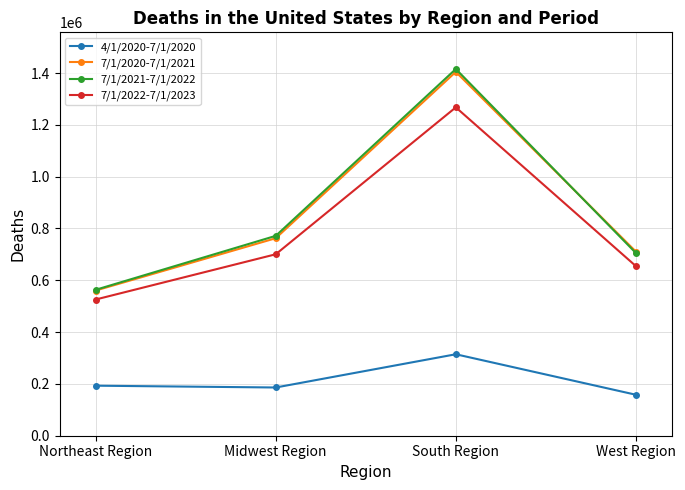

What is the sum of all 7/1/2022-7/1/2023 values?

3148861